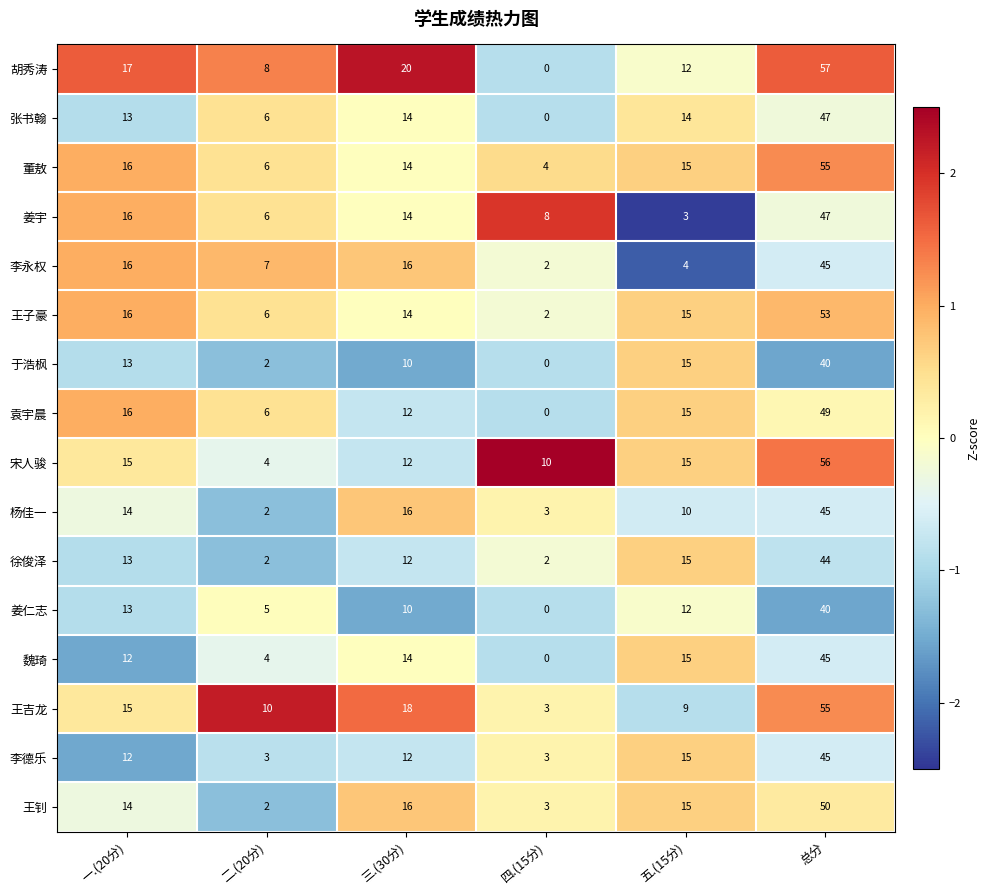

What is the maximum value shown in the chart?

57